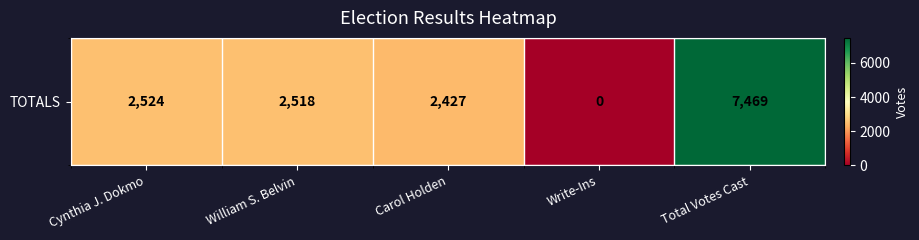

Reading right to left, what are all the values shown in this chart?

Total Votes Cast=7469	Write-Ins=0	Carol Holden=2427	William S. Belvin=2518	Cynthia J. Dokmo=2524